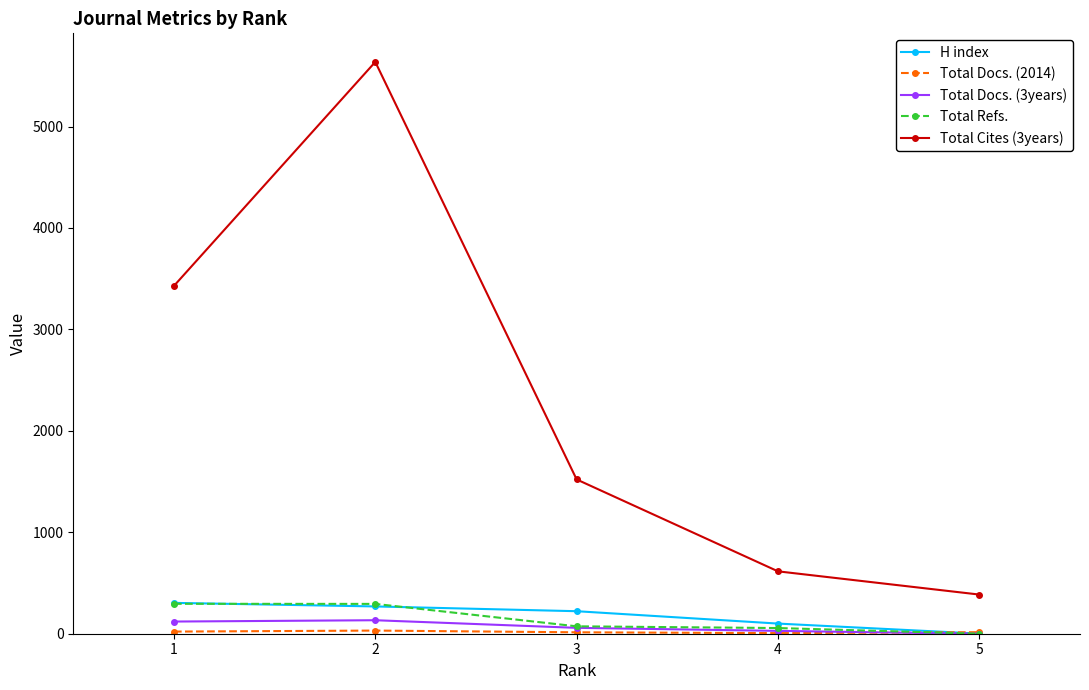

True or false: H index has more than 2 points higher than both neighbors.

False